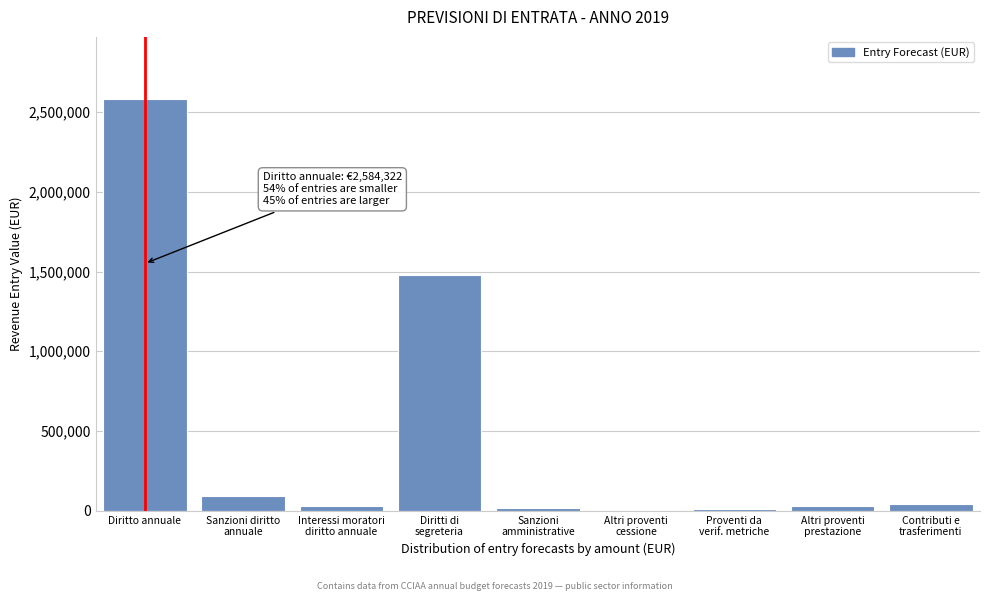

The chart shows a value of 2584322.0 at Diritto annuale. True or false?

True